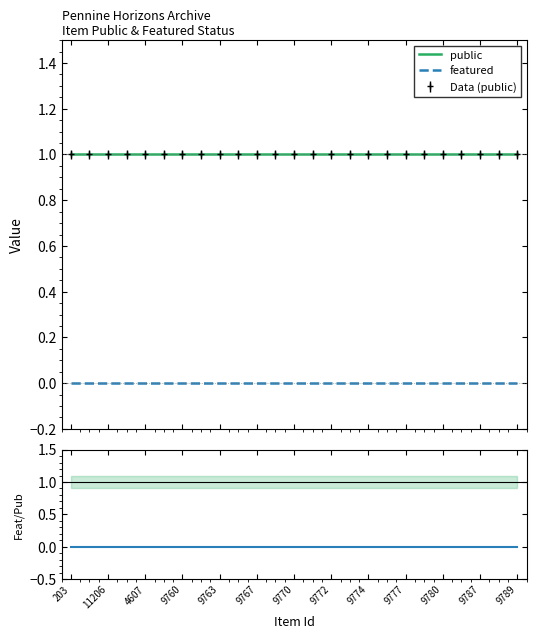

What is the label of the 14th point from the left?

13